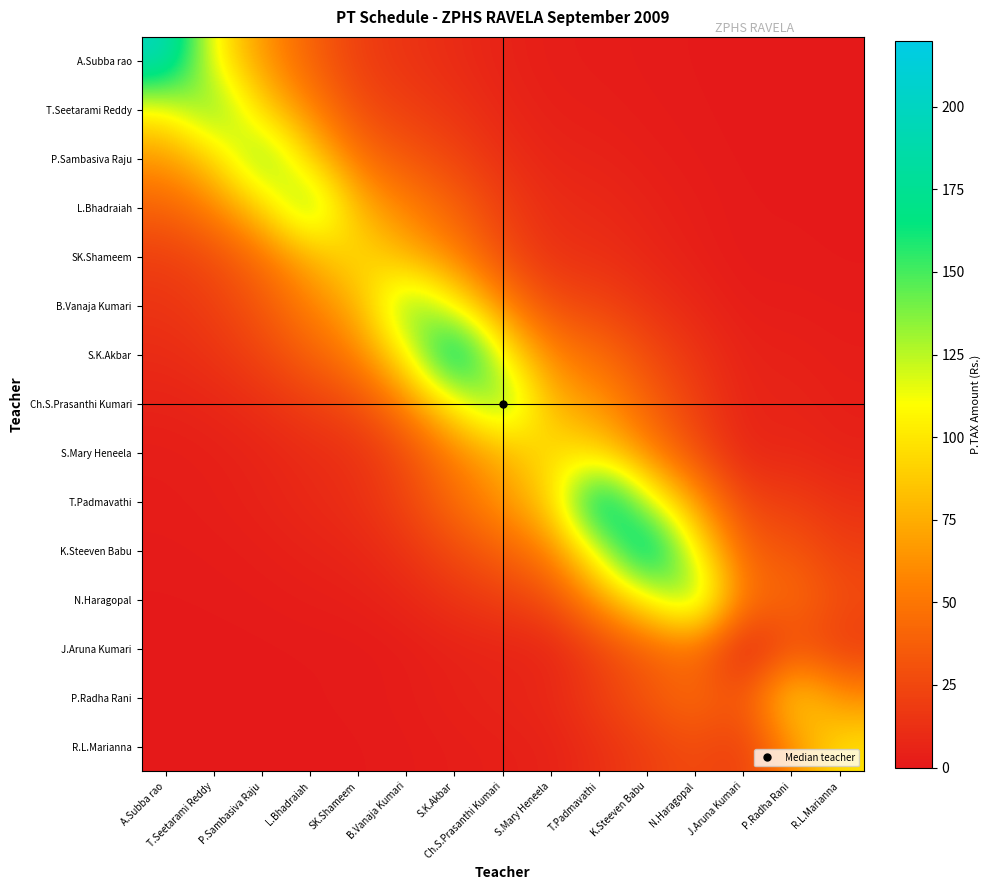

Reading left to right, transcribe all the data shown in this chart.

A.Subba rao: A.Subba rao=200.0	T.Seetarami Reddy=106.1	P.Sambasiva Raju=64.4	L.Bhadraiah=39.0	SK.Shameem=20.3	B.Vanaja Kumari=14.4	S.K.Akbar=10.0	Ch.S.Prasanthi Kumari=5.3	S.Mary Heneela=2.7	T.Padmavathi=2.2	K.Steeven Babu=1.3	N.Haragopal=0.7	J.Aruna Kumari=0.2	P.Radha Rani=0.2	R.L.Marianna=0.1
T.Seetarami Reddy: A.Subba rao=106.1	T.Seetarami Reddy=150.0	P.Sambasiva Raju=91.0	L.Bhadraiah=55.2	SK.Shameem=27.9	B.Vanaja Kumari=20.3	S.K.Akbar=14.4	Ch.S.Prasanthi Kumari=7.5	S.Mary Heneela=3.8	T.Padmavathi=3.2	K.Steeven Babu=1.9	N.Haragopal=1.0	J.Aruna Kumari=0.3	P.Radha Rani=0.3	R.L.Marianna=0.2
P.Sambasiva Raju: A.Subba rao=64.4	T.Seetarami Reddy=91.0	P.Sambasiva Raju=150.0	L.Bhadraiah=91.0	SK.Shameem=46.0	B.Vanaja Kumari=33.5	S.K.Akbar=23.7	Ch.S.Prasanthi Kumari=12.3	S.Mary Heneela=6.2	T.Padmavathi=5.3	K.Steeven Babu=3.2	N.Haragopal=1.7	J.Aruna Kumari=0.5	P.Radha Rani=0.5	R.L.Marianna=0.3
L.Bhadraiah: A.Subba rao=39.0	T.Seetarami Reddy=55.2	P.Sambasiva Raju=91.0	L.Bhadraiah=150.0	SK.Shameem=75.8	B.Vanaja Kumari=55.2	S.K.Akbar=39.0	Ch.S.Prasanthi Kumari=20.3	S.Mary Heneela=10.3	T.Padmavathi=8.7	K.Steeven Babu=5.3	N.Haragopal=2.7	J.Aruna Kumari=0.8	P.Radha Rani=0.8	R.L.Marianna=0.5
SK.Shameem: A.Subba rao=20.3	T.Seetarami Reddy=27.9	P.Sambasiva Raju=46.0	L.Bhadraiah=75.8	SK.Shameem=100.0	B.Vanaja Kumari=75.8	S.K.Akbar=55.2	Ch.S.Prasanthi Kumari=27.9	S.Mary Heneela=13.5	T.Padmavathi=12.3	K.Steeven Babu=7.5	N.Haragopal=3.8	J.Aruna Kumari=0.9	P.Radha Rani=1.1	R.L.Marianna=0.7
B.Vanaja Kumari: A.Subba rao=14.4	T.Seetarami Reddy=20.3	P.Sambasiva Raju=33.5	L.Bhadraiah=55.2	SK.Shameem=75.8	B.Vanaja Kumari=150.0	S.K.Akbar=106.1	Ch.S.Prasanthi Kumari=55.2	S.Mary Heneela=27.9	T.Padmavathi=23.7	K.Steeven Babu=14.4	N.Haragopal=7.5	J.Aruna Kumari=2.3	P.Radha Rani=2.3	R.L.Marianna=1.4
S.K.Akbar: A.Subba rao=10.0	T.Seetarami Reddy=14.4	P.Sambasiva Raju=23.7	L.Bhadraiah=39.0	SK.Shameem=55.2	B.Vanaja Kumari=106.1	S.K.Akbar=200.0	Ch.S.Prasanthi Kumari=106.1	S.Mary Heneela=55.2	T.Padmavathi=44.6	K.Steeven Babu=27.1	N.Haragopal=14.4	J.Aruna Kumari=5.0	P.Radha Rani=4.5	R.L.Marianna=2.7
Ch.S.Prasanthi Kumari: A.Subba rao=5.3	T.Seetarami Reddy=7.5	P.Sambasiva Raju=12.3	L.Bhadraiah=20.3	SK.Shameem=27.9	B.Vanaja Kumari=55.2	S.K.Akbar=106.1	Ch.S.Prasanthi Kumari=150.0	S.Mary Heneela=75.8	T.Padmavathi=64.4	K.Steeven Babu=39.0	N.Haragopal=20.3	J.Aruna Kumari=6.2	P.Radha Rani=6.2	R.L.Marianna=3.8
S.Mary Heneela: A.Subba rao=2.7	T.Seetarami Reddy=3.8	P.Sambasiva Raju=6.2	L.Bhadraiah=10.3	SK.Shameem=13.5	B.Vanaja Kumari=27.9	S.K.Akbar=55.2	Ch.S.Prasanthi Kumari=75.8	S.Mary Heneela=100.0	T.Padmavathi=91.0	K.Steeven Babu=55.2	N.Haragopal=27.9	J.Aruna Kumari=6.8	P.Radha Rani=8.2	R.L.Marianna=5.0
T.Padmavathi: A.Subba rao=2.2	T.Seetarami Reddy=3.2	P.Sambasiva Raju=5.3	L.Bhadraiah=8.7	SK.Shameem=12.3	B.Vanaja Kumari=23.7	S.K.Akbar=44.6	Ch.S.Prasanthi Kumari=64.4	S.Mary Heneela=91.0	T.Padmavathi=200.0	K.Steeven Babu=121.3	N.Haragopal=64.4	J.Aruna Kumari=22.3	P.Radha Rani=20.3	R.L.Marianna=12.3
K.Steeven Babu: A.Subba rao=1.3	T.Seetarami Reddy=1.9	P.Sambasiva Raju=3.2	L.Bhadraiah=5.3	SK.Shameem=7.5	B.Vanaja Kumari=14.4	S.K.Akbar=27.1	Ch.S.Prasanthi Kumari=39.0	S.Mary Heneela=55.2	T.Padmavathi=121.3	K.Steeven Babu=200.0	N.Haragopal=106.1	J.Aruna Kumari=36.8	P.Radha Rani=33.5	R.L.Marianna=20.3
N.Haragopal: A.Subba rao=0.7	T.Seetarami Reddy=1.0	P.Sambasiva Raju=1.7	L.Bhadraiah=2.7	SK.Shameem=3.8	B.Vanaja Kumari=7.5	S.K.Akbar=14.4	Ch.S.Prasanthi Kumari=20.3	S.Mary Heneela=27.9	T.Padmavathi=64.4	K.Steeven Babu=106.1	N.Haragopal=150.0	J.Aruna Kumari=45.5	P.Radha Rani=46.0	R.L.Marianna=27.9
J.Aruna Kumari: A.Subba rao=0.2	T.Seetarami Reddy=0.3	P.Sambasiva Raju=0.5	L.Bhadraiah=0.8	SK.Shameem=0.9	B.Vanaja Kumari=2.3	S.K.Akbar=5.0	Ch.S.Prasanthi Kumari=6.2	S.Mary Heneela=6.8	T.Padmavathi=22.3	K.Steeven Babu=36.8	N.Haragopal=45.5	J.Aruna Kumari=0.0	P.Radha Rani=30.3	R.L.Marianna=18.4
P.Radha Rani: A.Subba rao=0.2	T.Seetarami Reddy=0.3	P.Sambasiva Raju=0.5	L.Bhadraiah=0.8	SK.Shameem=1.1	B.Vanaja Kumari=2.3	S.K.Akbar=4.5	Ch.S.Prasanthi Kumari=6.2	S.Mary Heneela=8.2	T.Padmavathi=20.3	K.Steeven Babu=33.5	N.Haragopal=46.0	J.Aruna Kumari=30.3	P.Radha Rani=100.0	R.L.Marianna=60.7
R.L.Marianna: A.Subba rao=0.1	T.Seetarami Reddy=0.2	P.Sambasiva Raju=0.3	L.Bhadraiah=0.5	SK.Shameem=0.7	B.Vanaja Kumari=1.4	S.K.Akbar=2.7	Ch.S.Prasanthi Kumari=3.8	S.Mary Heneela=5.0	T.Padmavathi=12.3	K.Steeven Babu=20.3	N.Haragopal=27.9	J.Aruna Kumari=18.4	P.Radha Rani=60.7	R.L.Marianna=100.0